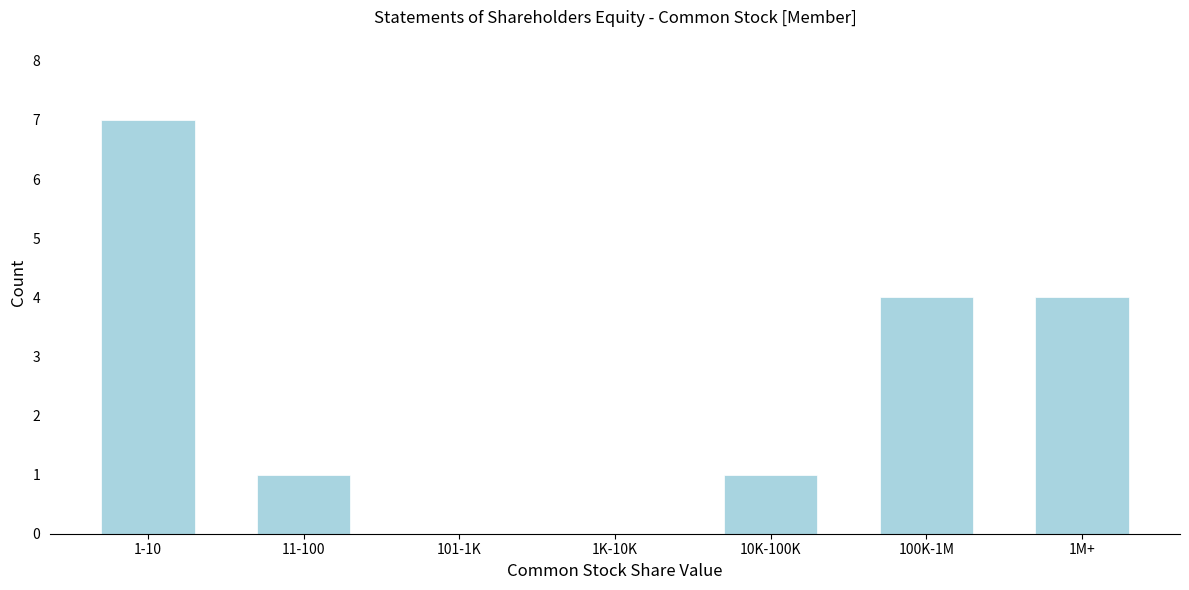

Reading right to left, extract all data points from this chart.

1M+=4	100K-1M=4	10K-100K=1	1K-10K=0	101-1K=0	11-100=1	1-10=7